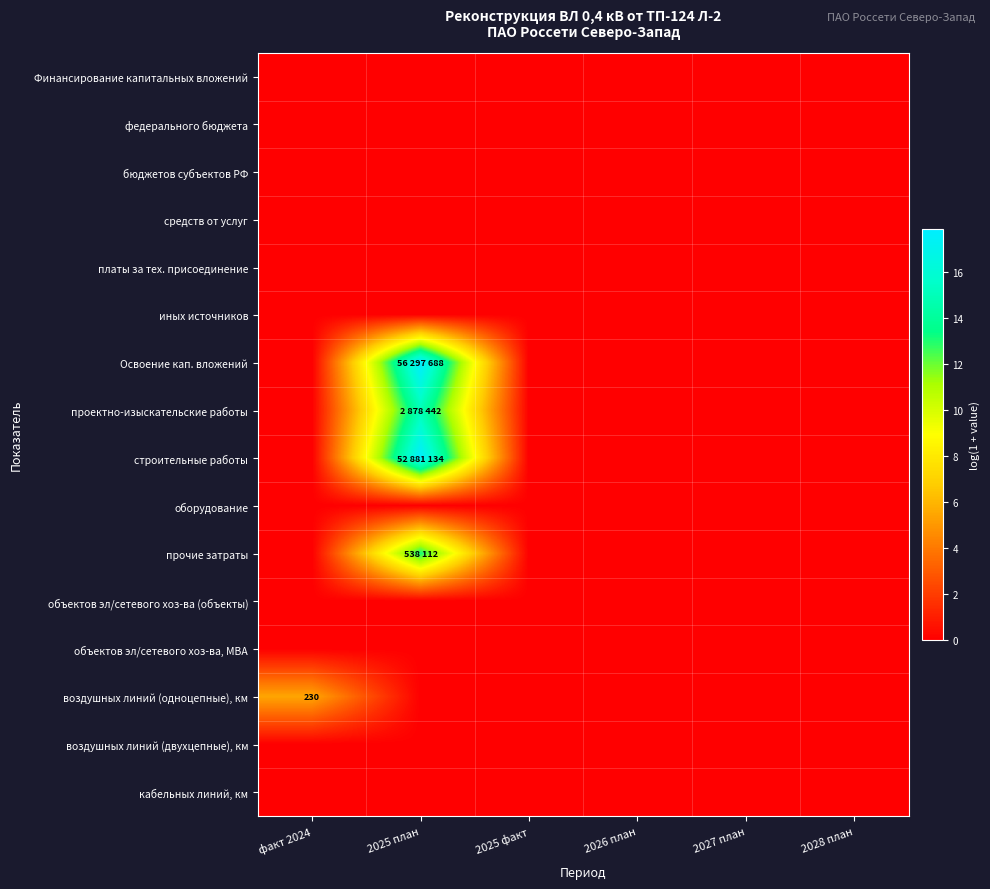

List the labels in order of воздушных линий (двухцепные), км value, smallest first.

факт 2024, 2025 план, 2025 факт, 2026 план, 2027 план, 2028 план